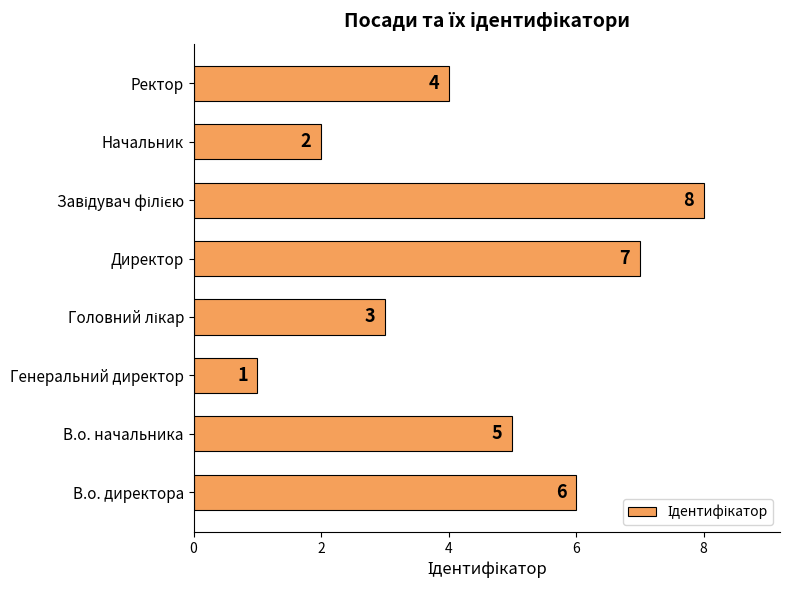

What is the difference between the maximum and second lowest values?

6